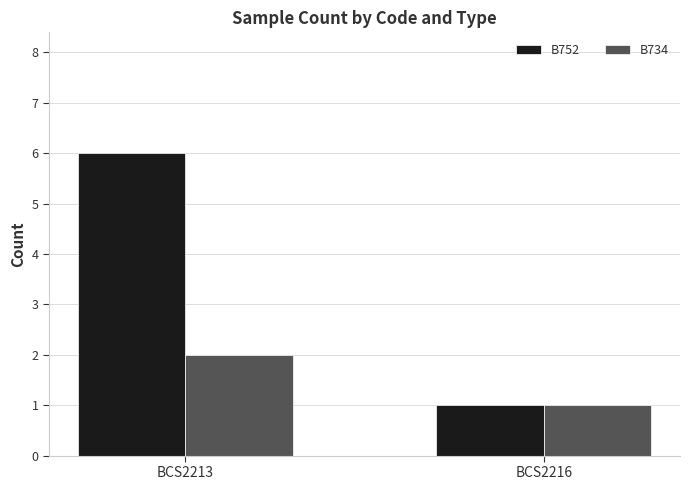

The B734 series shows 2 at BCS2213. True or false?

True